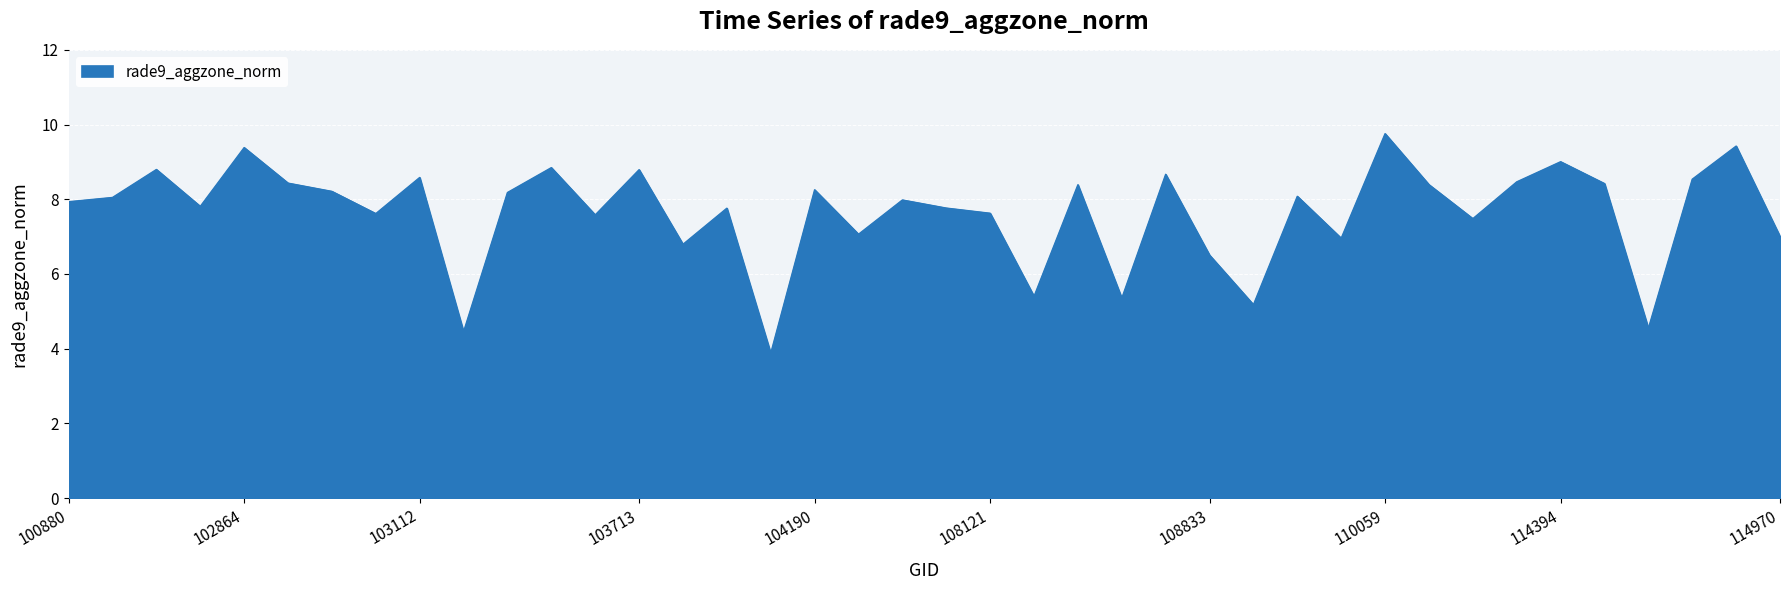

What is the difference between the maximum and minimum values?

5.9